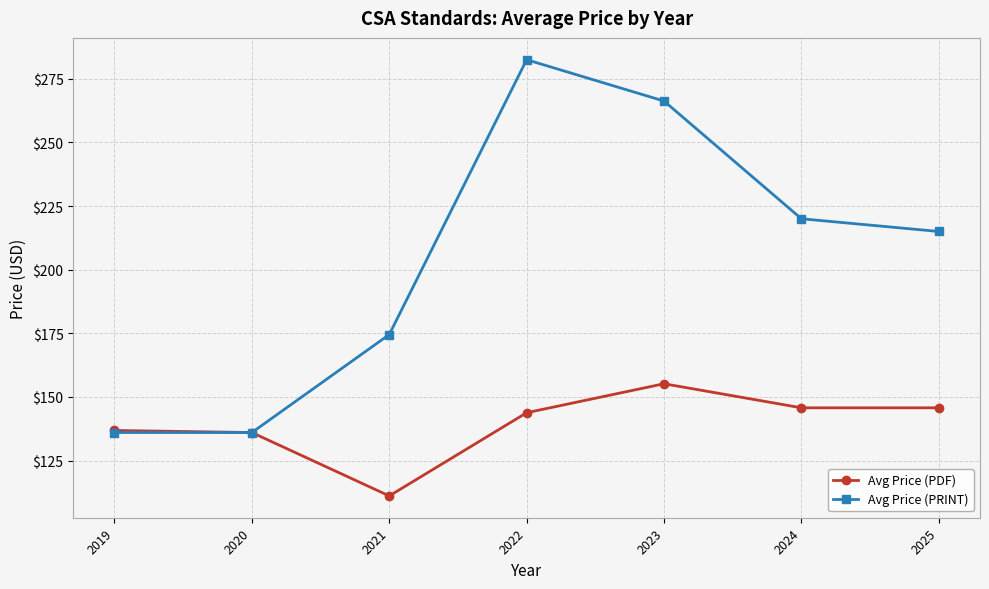

The value of Avg Price (PDF) at 2024 is 213.3. True or false?

False